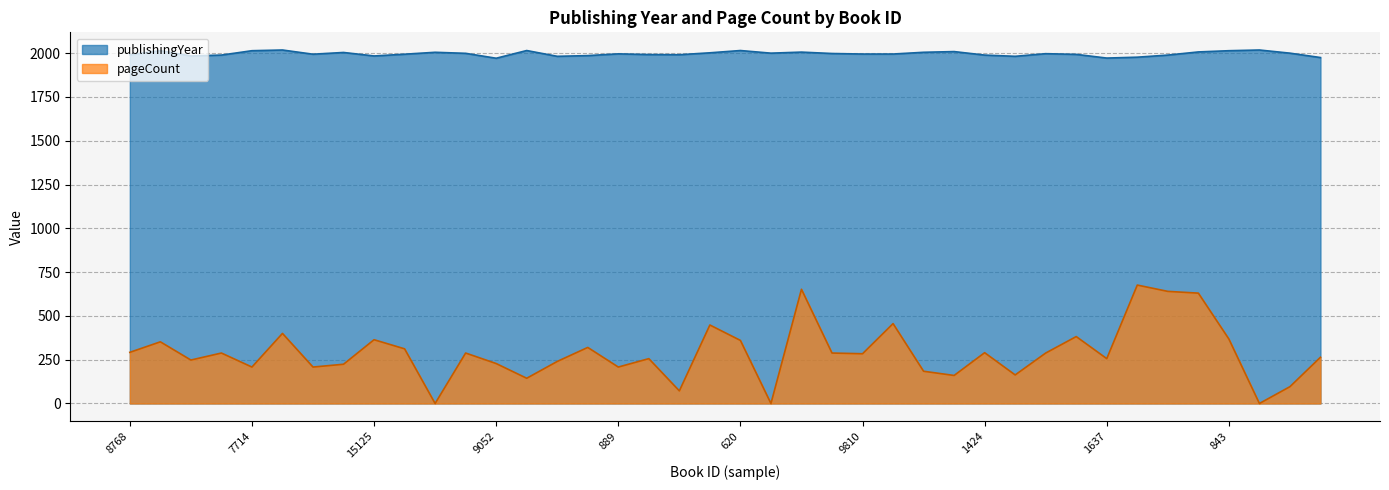

How many interior local valleys does the pageCount series have?

13